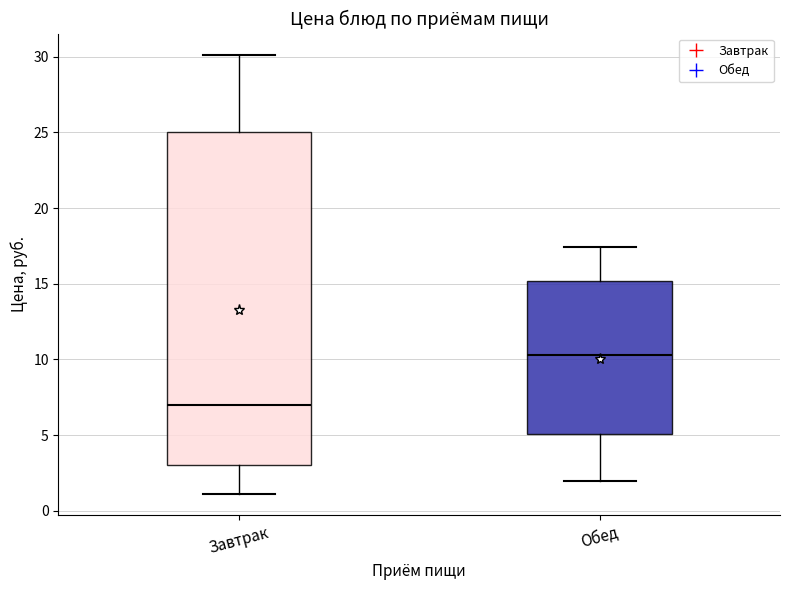

Where does the median line of the box for Завтрак sit on the y-axis? The values are not printed on the chart, so give them approximately, as read against the axis.

7.0